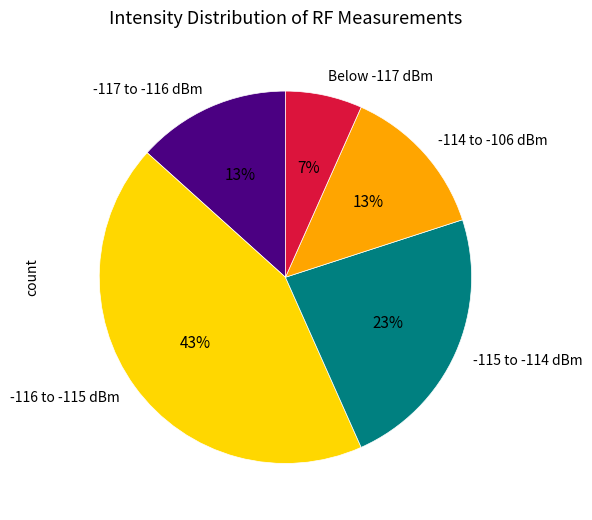

To the nearest percent, what percentage of the pie is -115 to -114 dBm?

23%